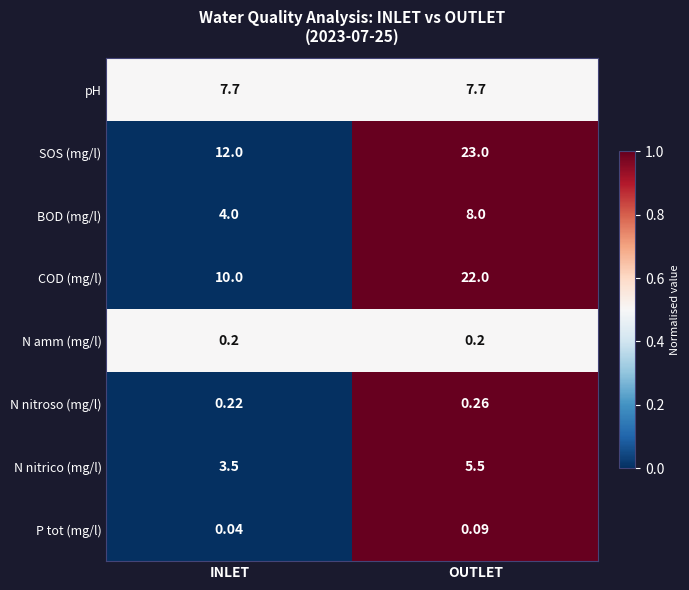

Rank the series by their maximum value, from highest to lowest.

SOS (mg/l), COD (mg/l), BOD (mg/l), pH, N nitrico (mg/l), N nitroso (mg/l), N amm (mg/l), P tot (mg/l)